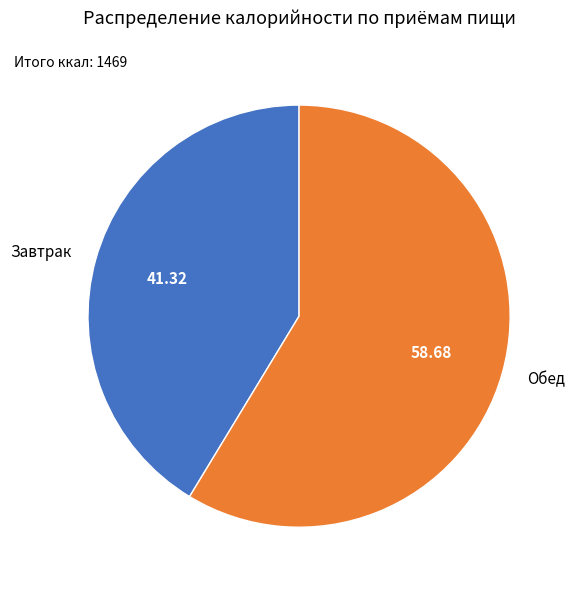

How many slices are in this pie chart?

2